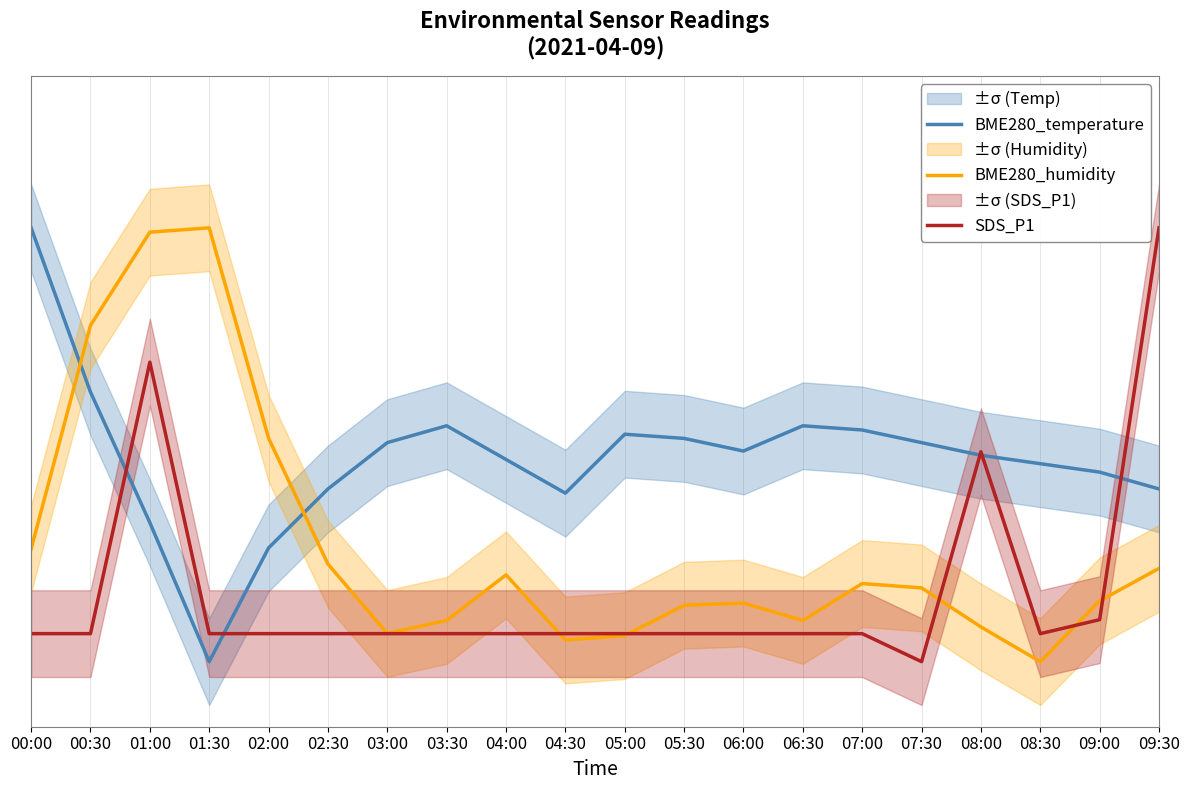

Reading left to right, transcribe all the data shown in this chart.

BME280_temperature: 00:00=1.0	00:30=0.6	01:00=0.3	01:30=0.0	02:00=0.3	02:30=0.4	03:00=0.5	03:30=0.5	04:00=0.5	04:30=0.4	05:00=0.5	05:30=0.5	06:00=0.5	06:30=0.5	07:00=0.5	07:30=0.5	08:00=0.5	08:30=0.5	09:00=0.4	09:30=0.4
BME280_humidity: 00:00=0.3	00:30=0.8	01:00=1.0	01:30=1.0	02:00=0.5	02:30=0.2	03:00=0.1	03:30=0.1	04:00=0.2	04:30=0.0	05:00=0.1	05:30=0.1	06:00=0.1	06:30=0.1	07:00=0.2	07:30=0.2	08:00=0.1	08:30=0.0	09:00=0.1	09:30=0.2
SDS_P1: 00:00=0.1	00:30=0.1	01:00=0.7	01:30=0.1	02:00=0.1	02:30=0.1	03:00=0.1	03:30=0.1	04:00=0.1	04:30=0.1	05:00=0.1	05:30=0.1	06:00=0.1	06:30=0.1	07:00=0.1	07:30=0.0	08:00=0.5	08:30=0.1	09:00=0.1	09:30=1.0